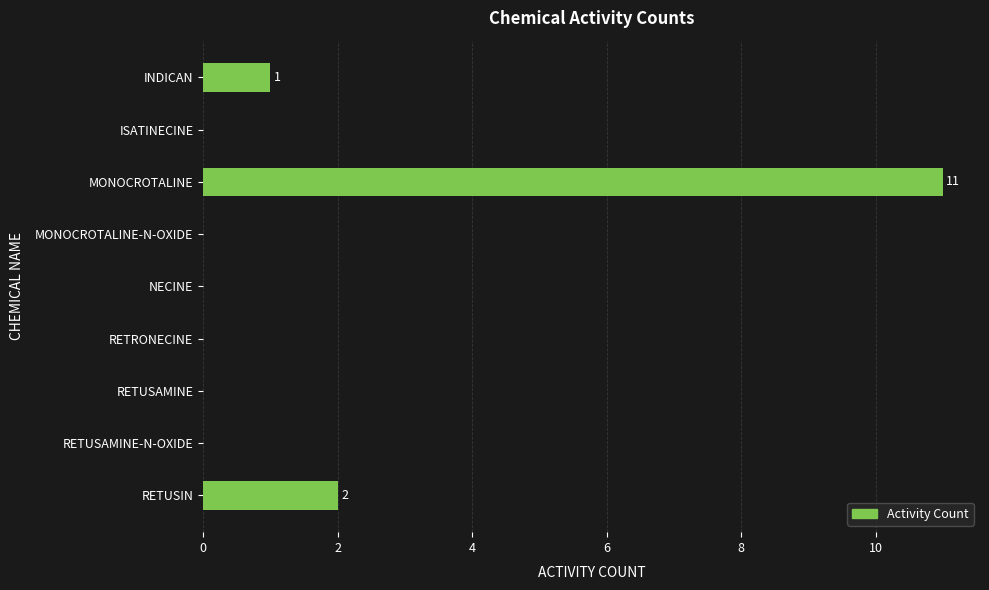

What is the change in value from MONOCROTALINE-N-OXIDE to RETUSIN?

+2